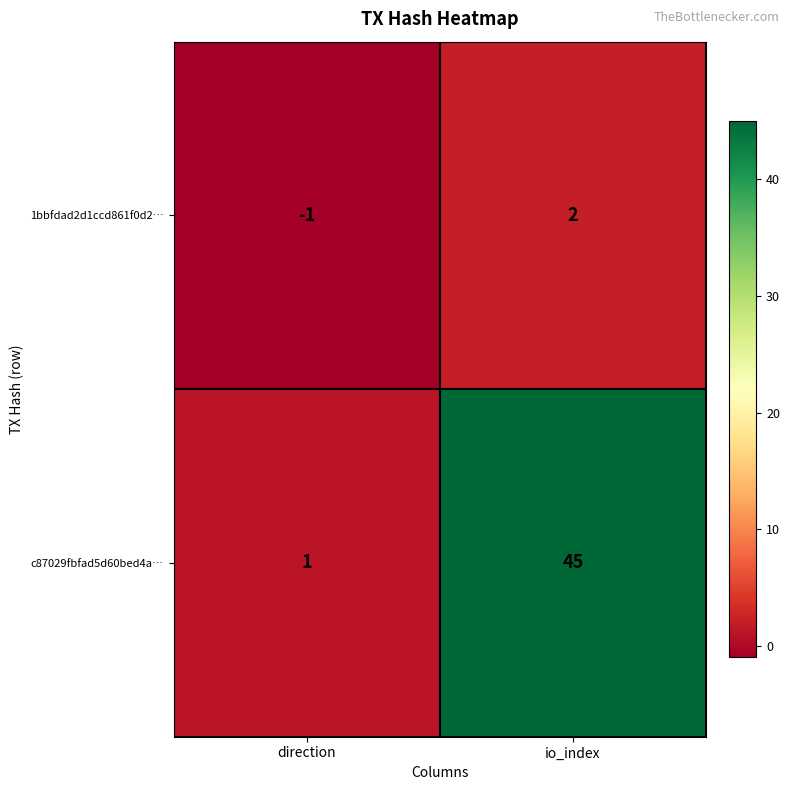

Which series has the largest total across all categories?

c87029fbfad5d60bed4a…